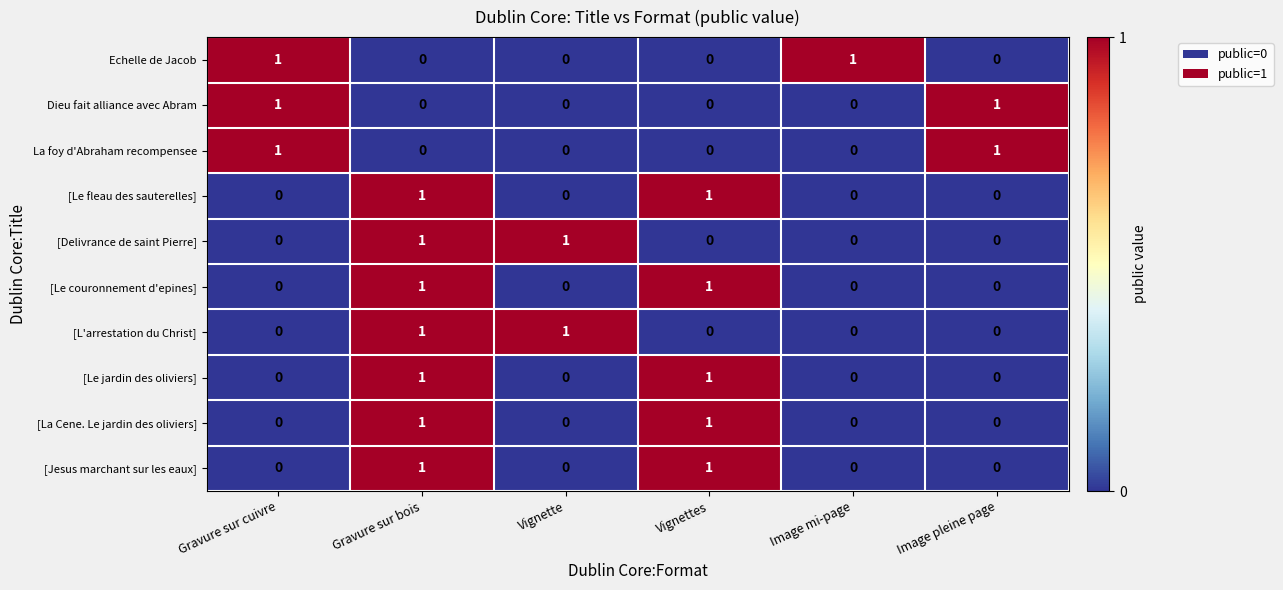

True or false: [L'arrestation du Christ] has a value of 0 at Image mi-page.

True